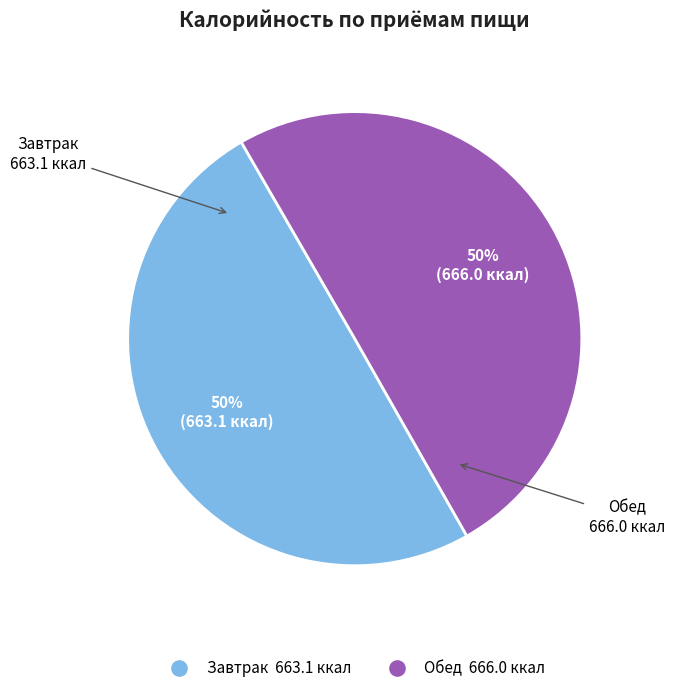

True or false: Завтрак accounts for 44% of the total.

False